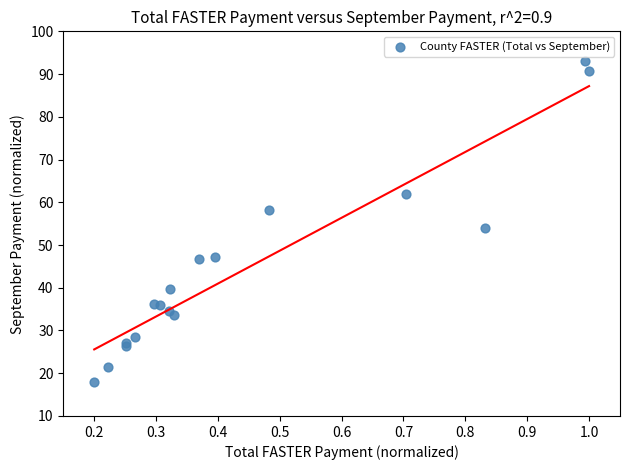

What Y value in the scatter plot is closest to 55?

54.0